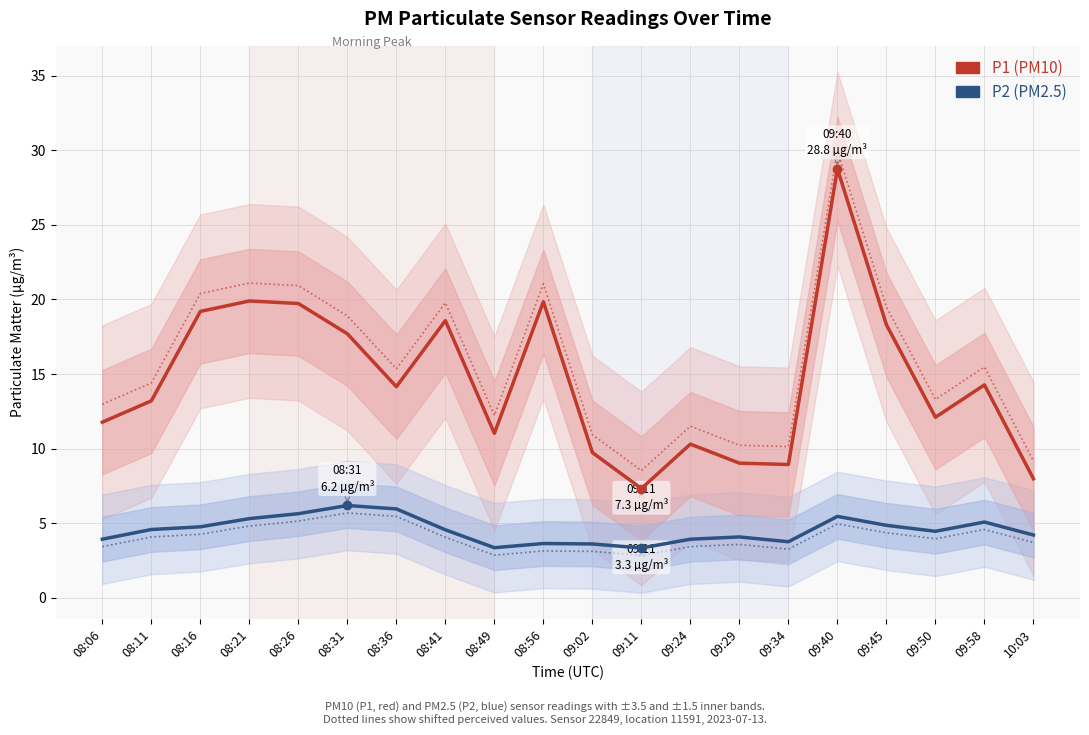

The P1 (PM10) series shows 23.6 at 08:31. True or false?

False